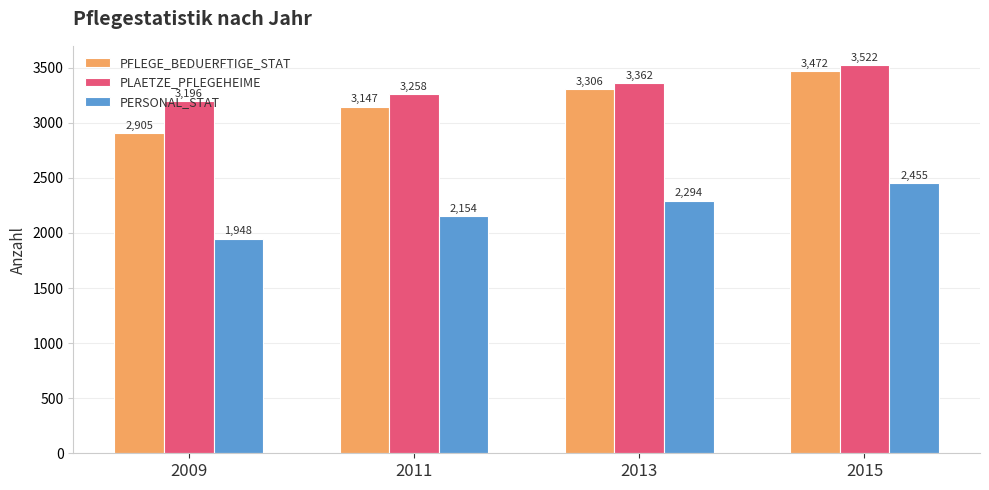

Reading left to right, extract all data points from this chart.

PFLEGE_BEDUERFTIGE_STAT: 2905	3147	3306	3472
PLAETZE_PFLEGEHEIME: 3196	3258	3362	3522
PERSONAL_STAT: 1948	2154	2294	2455